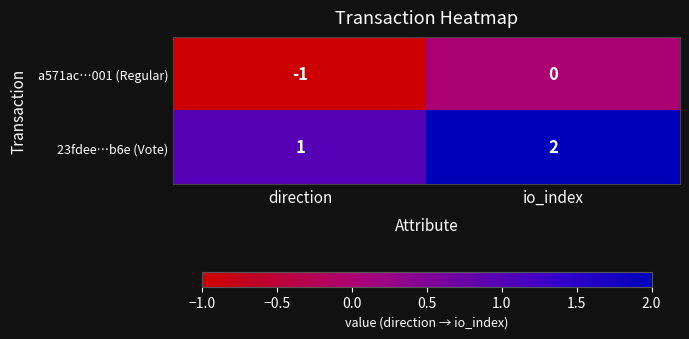

What is the sum of the 23fdee…b6e (Vote) values at io_index and direction?

3